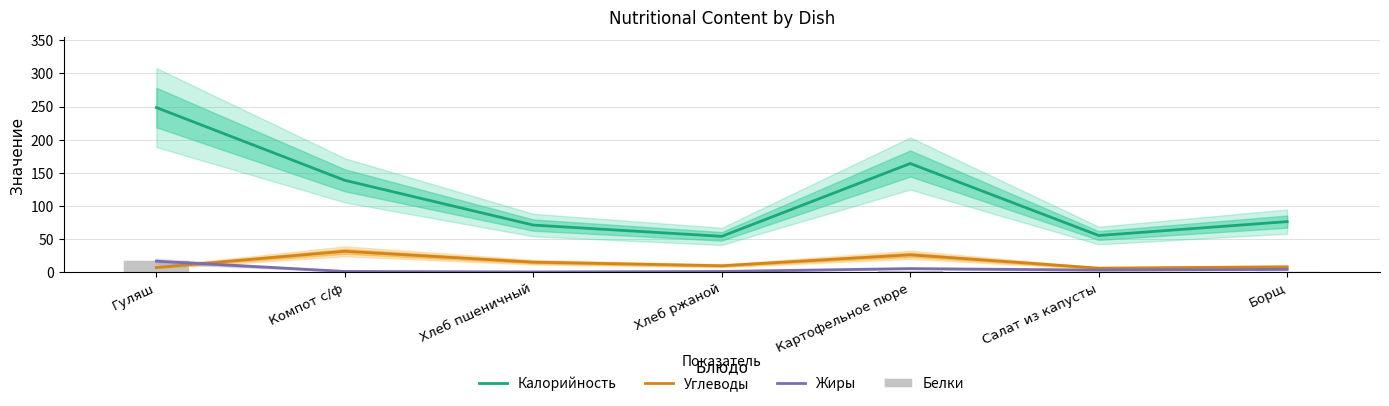

Does the chart contain stacked bars?

No